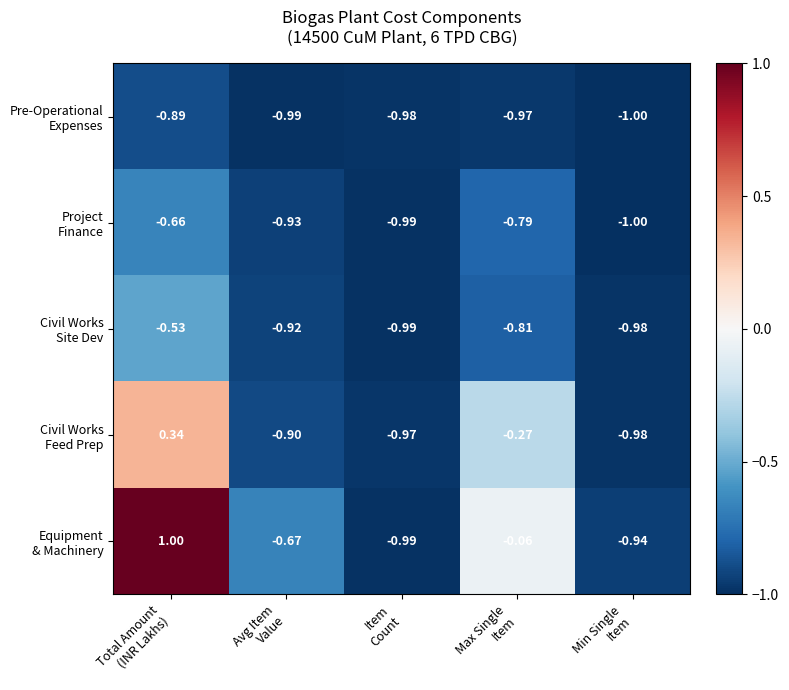

How many series are shown in this chart?

5